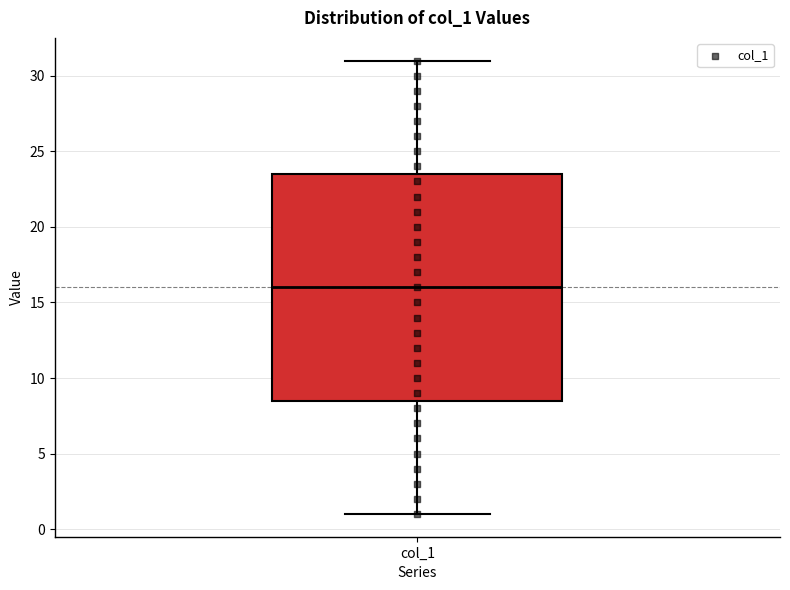

Read this box plot against the y-axis: the position of the median line, the range covered by the box, and the ends of both whiskers. The values are not printed on the chart, so give them approximately, as read against the axis.

median 16.0, box 8.5 to 23.5, whiskers 1.0 to 31.0